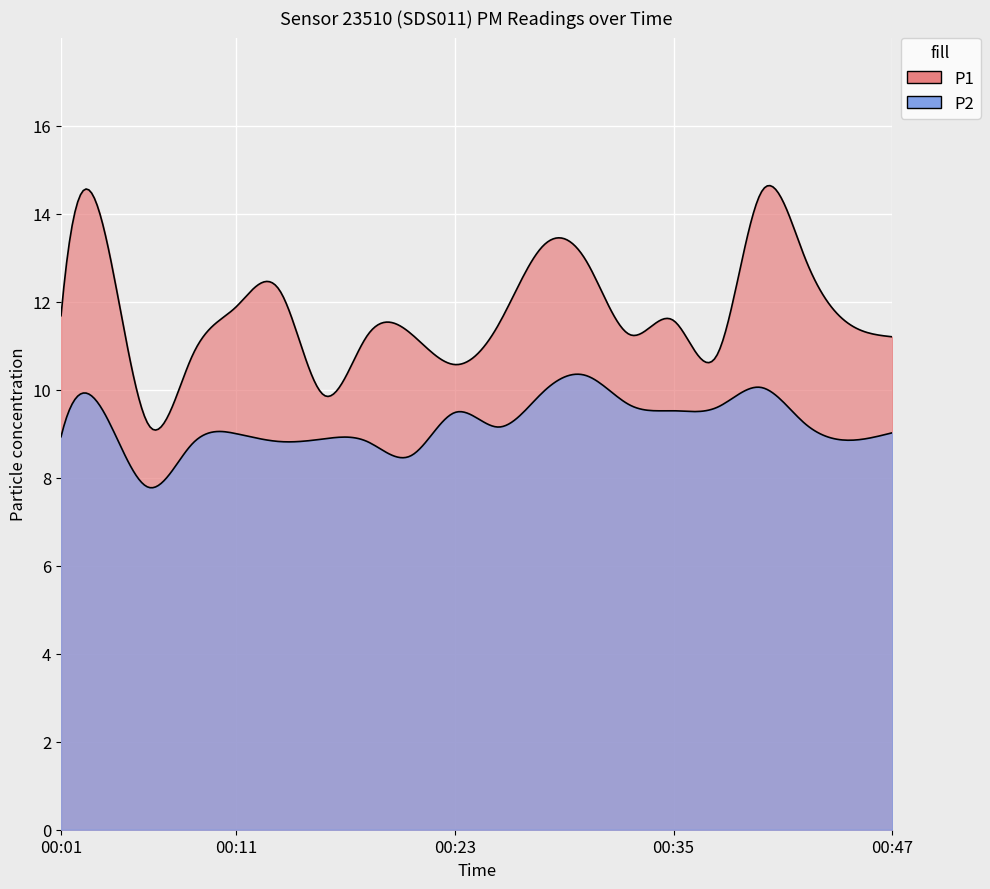

Which series changed the most between 00:03 and 00:23?

P1